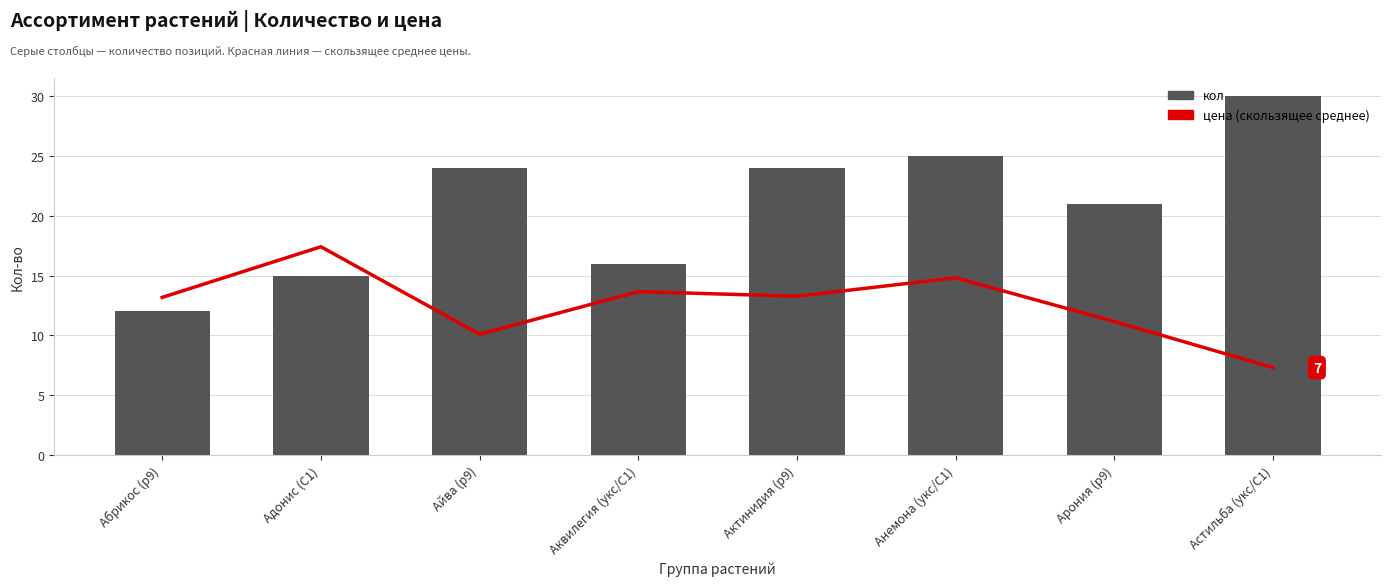

What are all the series names shown in the legend?

цена (скользящее среднее), кол